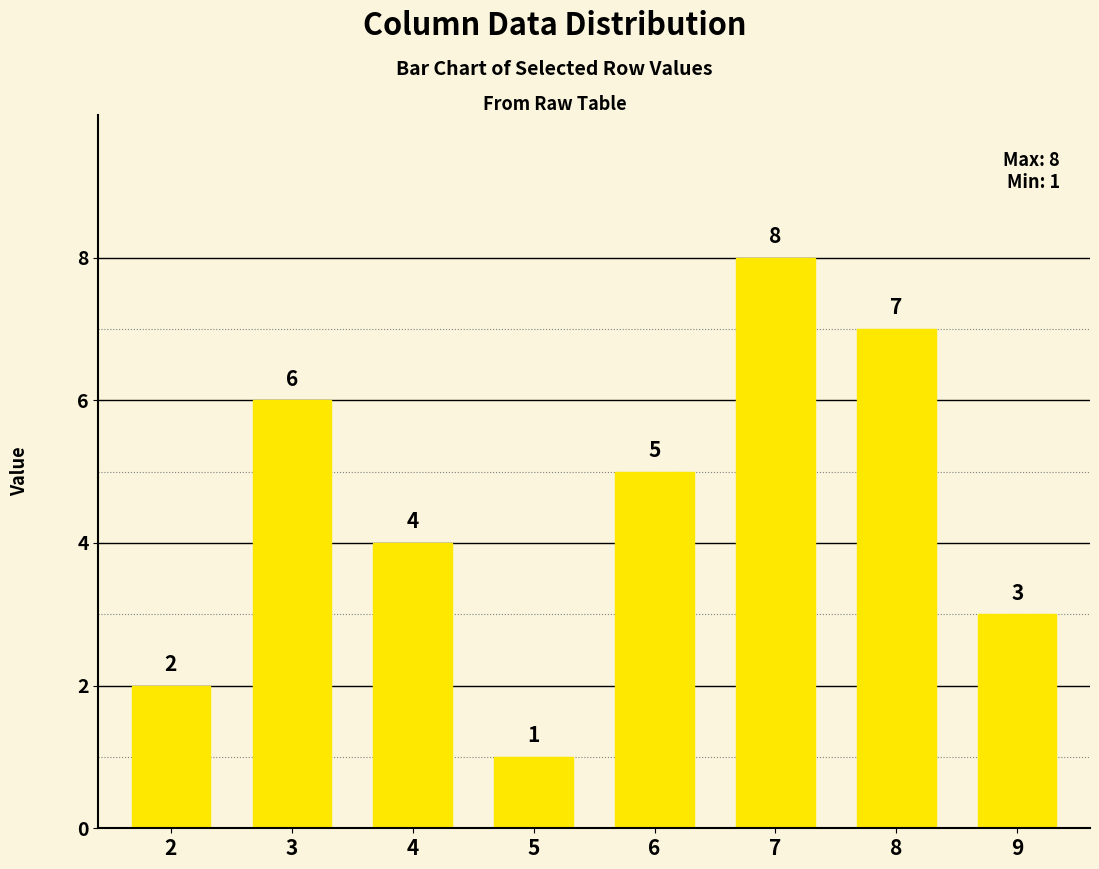

How many data points does each series have?

8